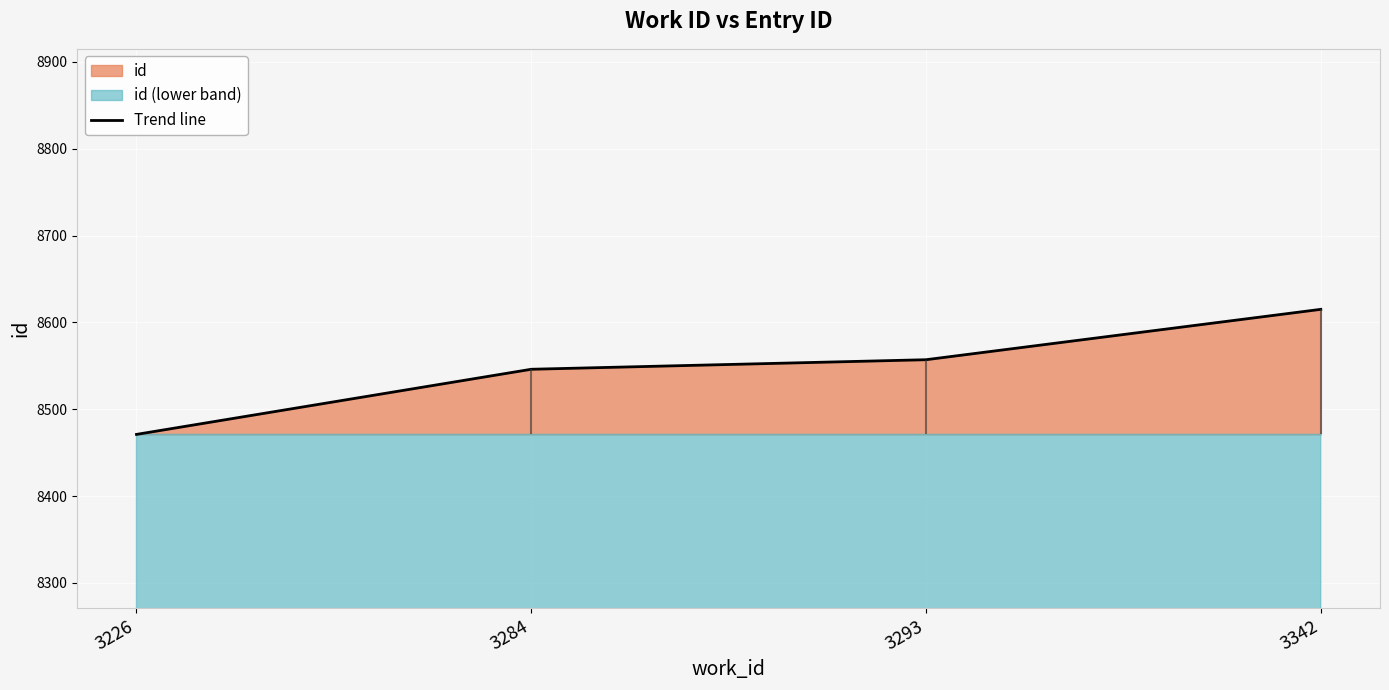

What is the value of the 3rd point from the left?

8557